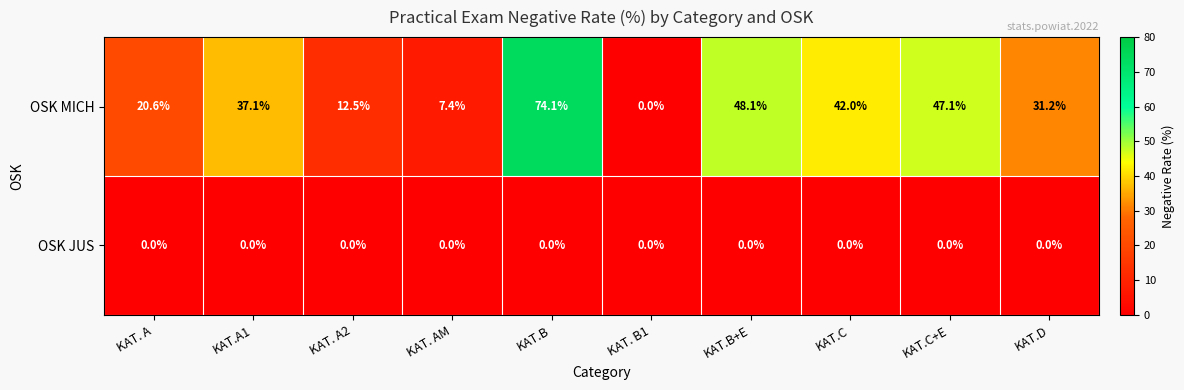

How many data points does each series have?

10